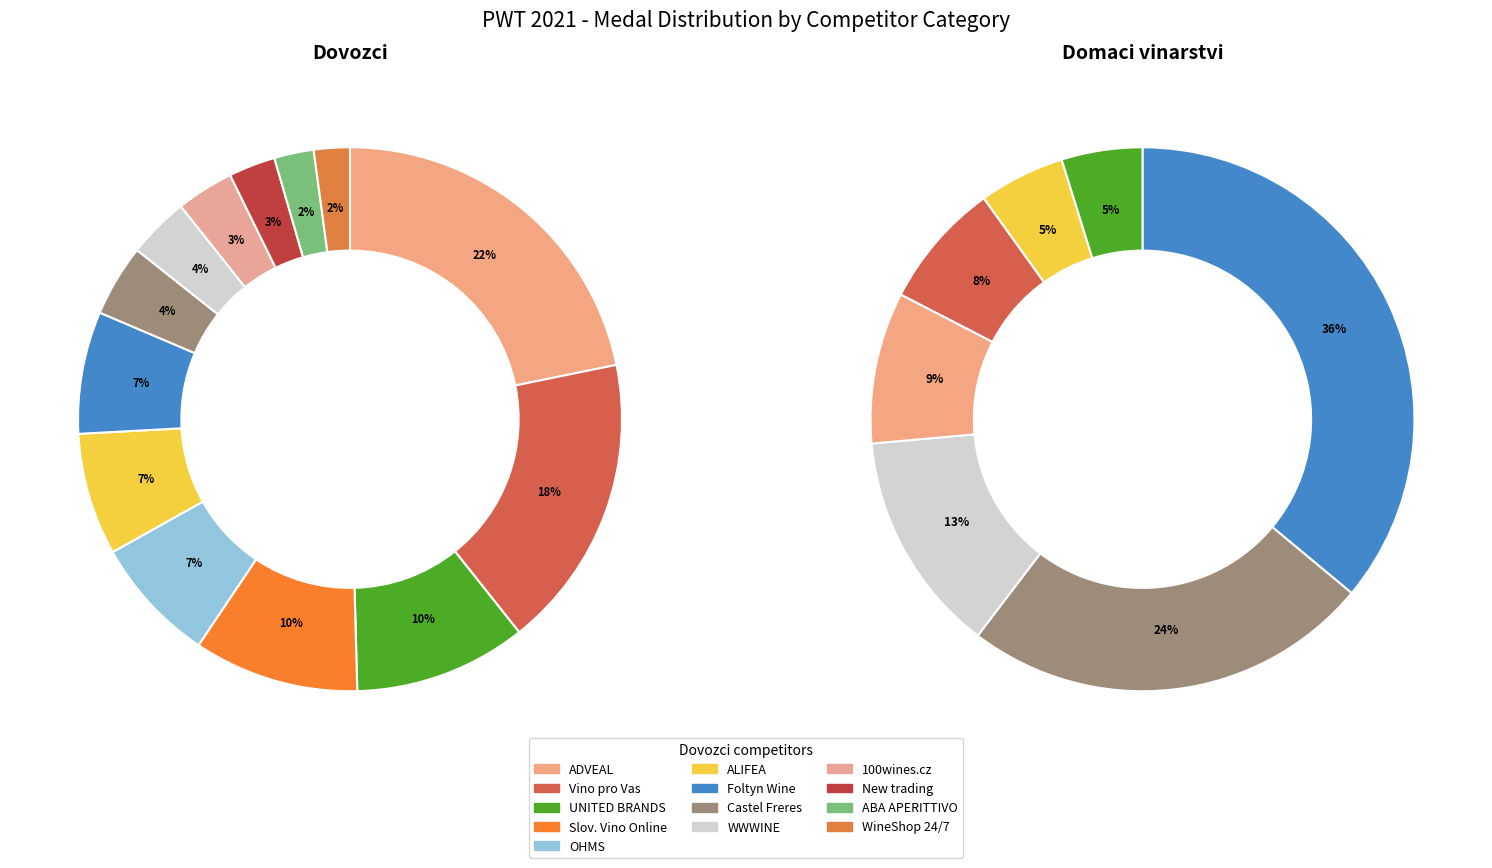

The 7 slice represents 1% of the pie. True or false?

False